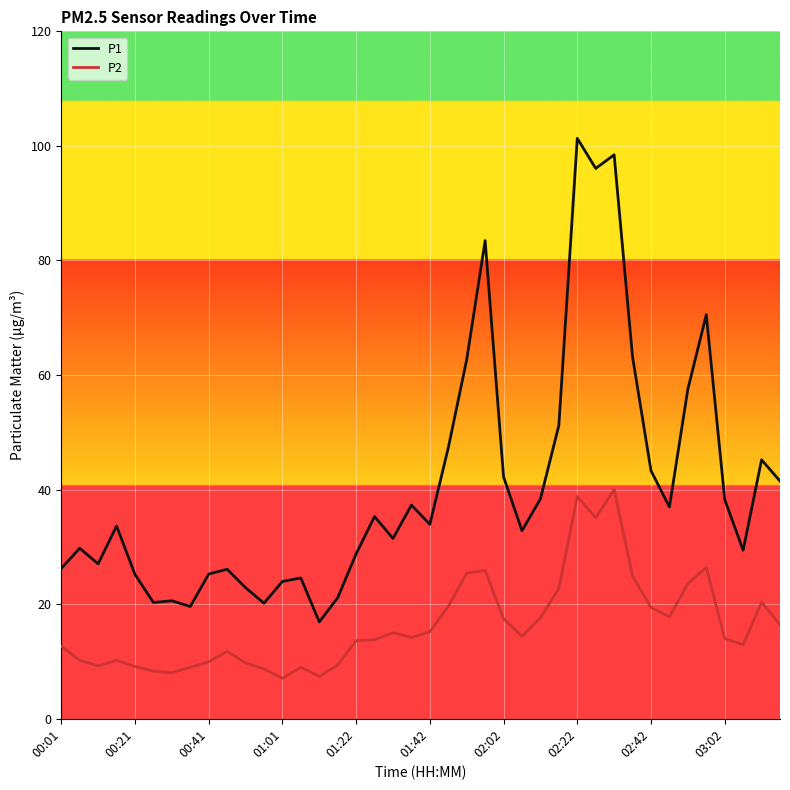

What are all the series names shown in the legend?

P1, P2